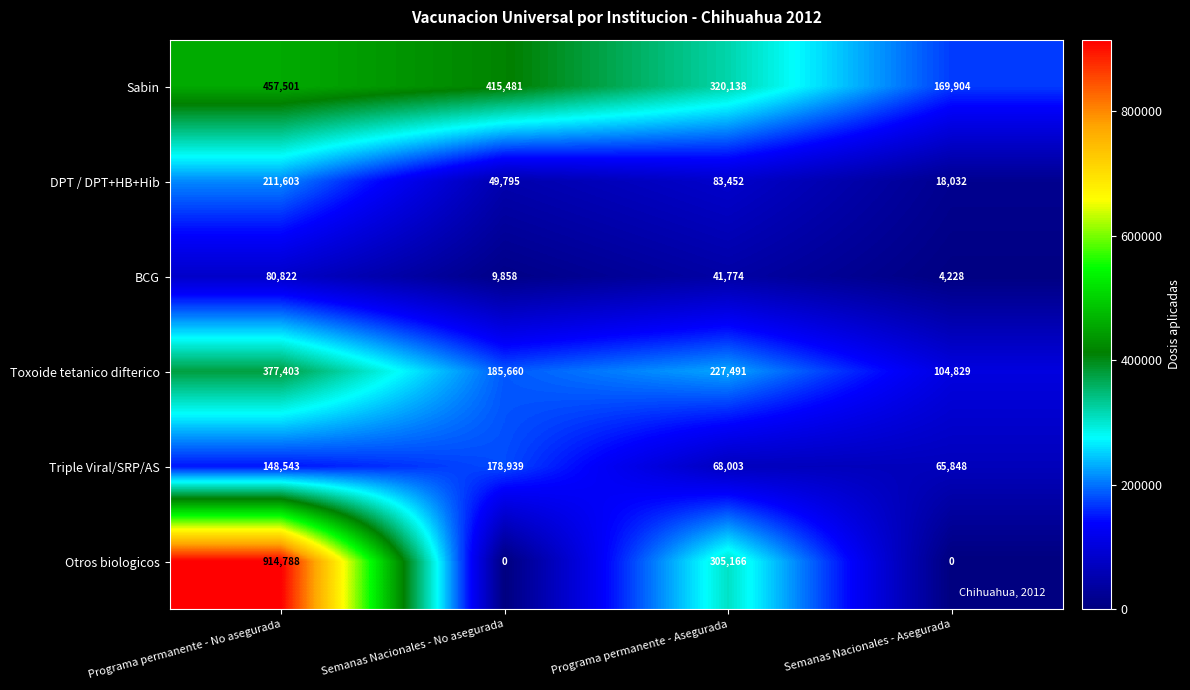

Is it true that BCG equals 4636 at Semanas Nacionales - No asegurada?

False